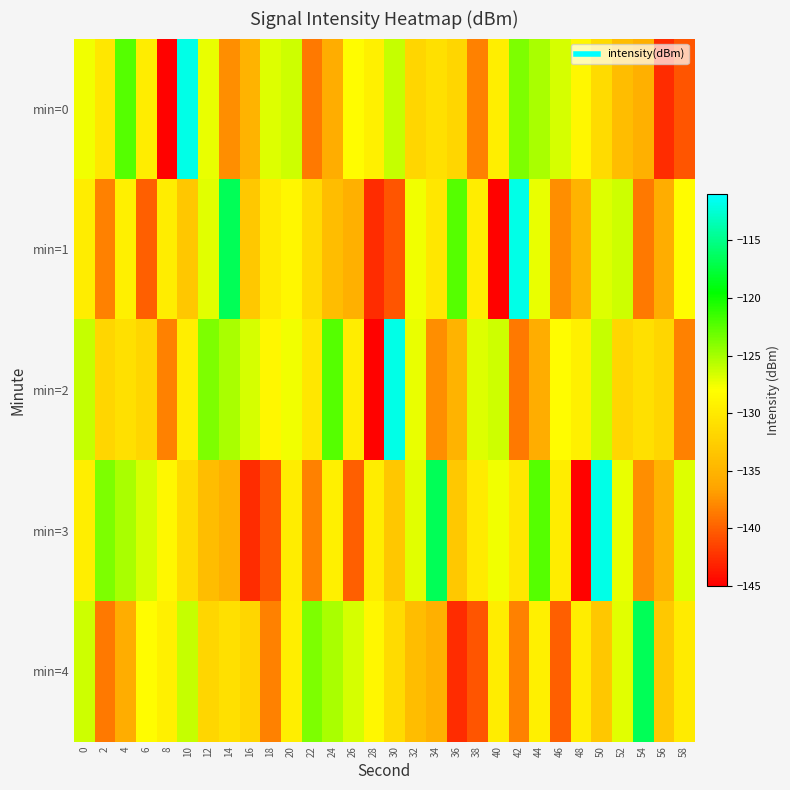

List the series in order of their peak value, lowest first.

min=4, min=0, min=1, min=2, min=3